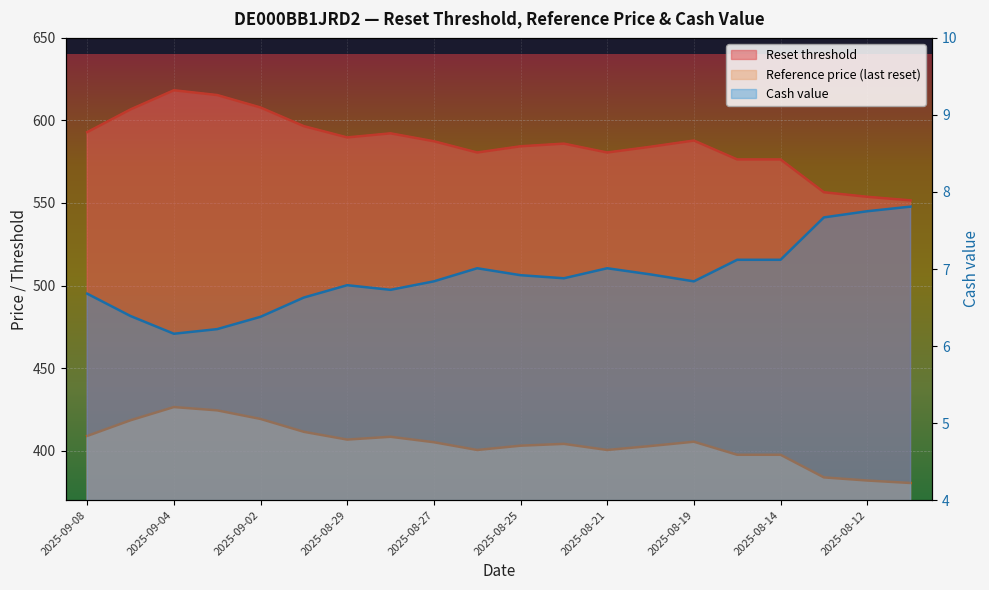

Which series has the largest total across all categories?

Reset threshold